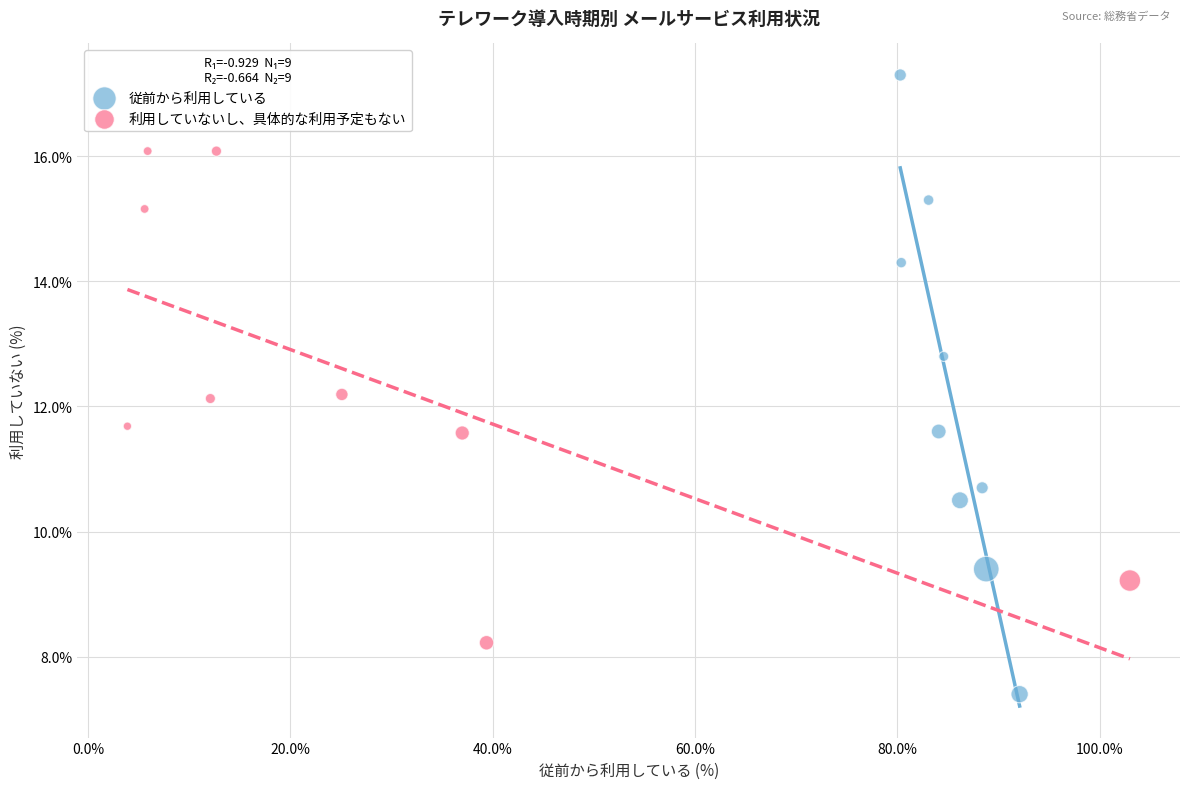

Which series reaches the maximum Y coordinate?

従前から利用している